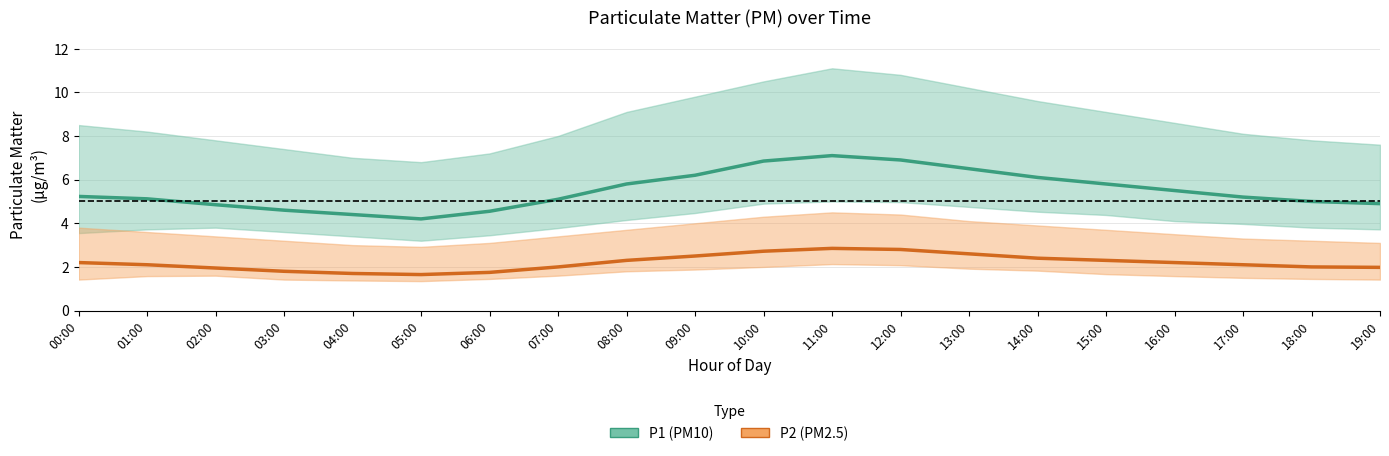

The value of P1 (PM10) at 06:00 is 6.8. True or false?

False